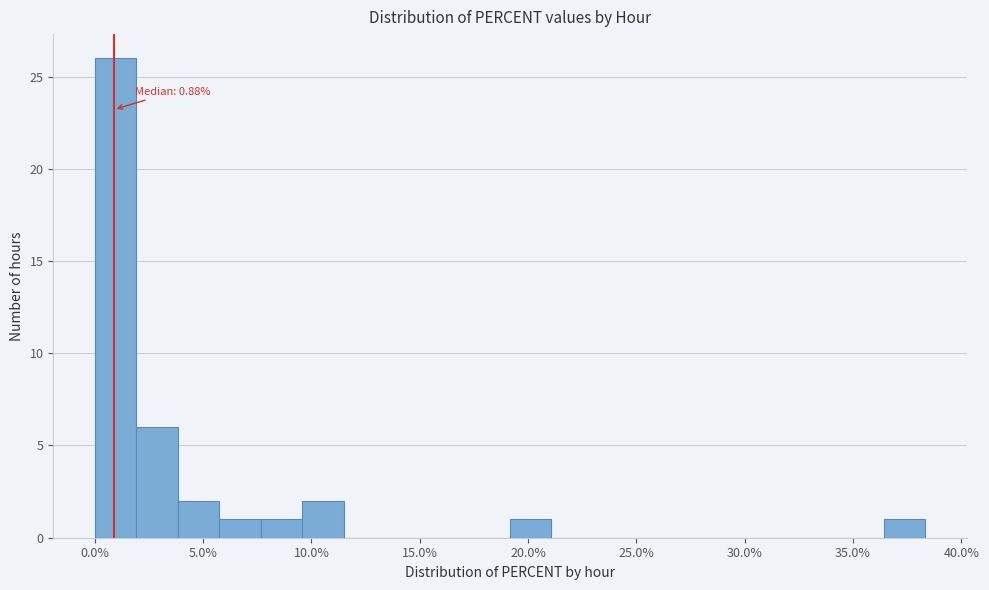

Around what value on the x-axis is the tallest bar? Give the approximate position of its centre, as read against the axis.

1.0